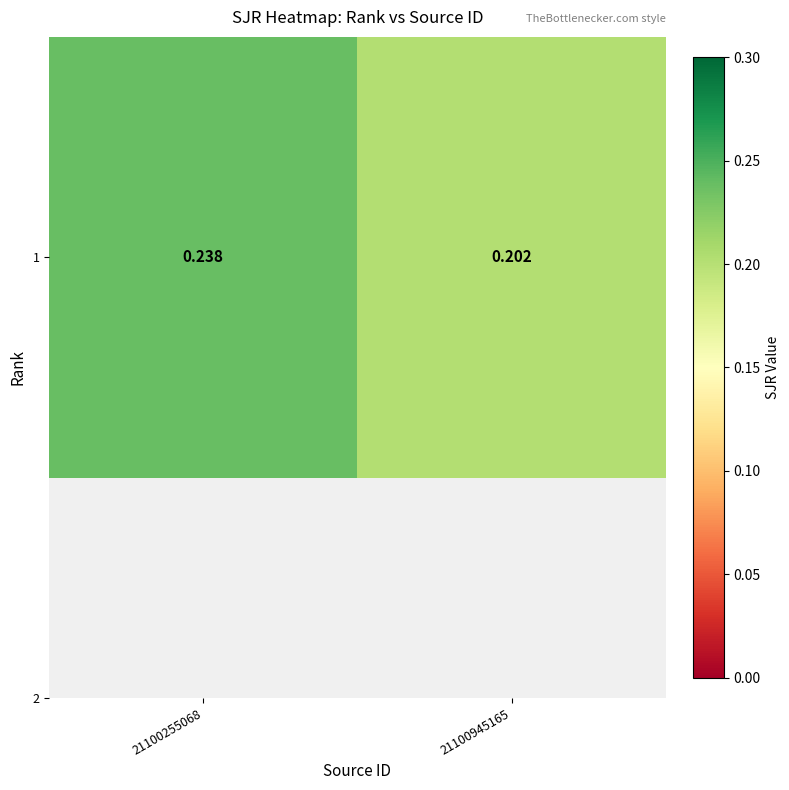

How many values are between 0 and 1?

2